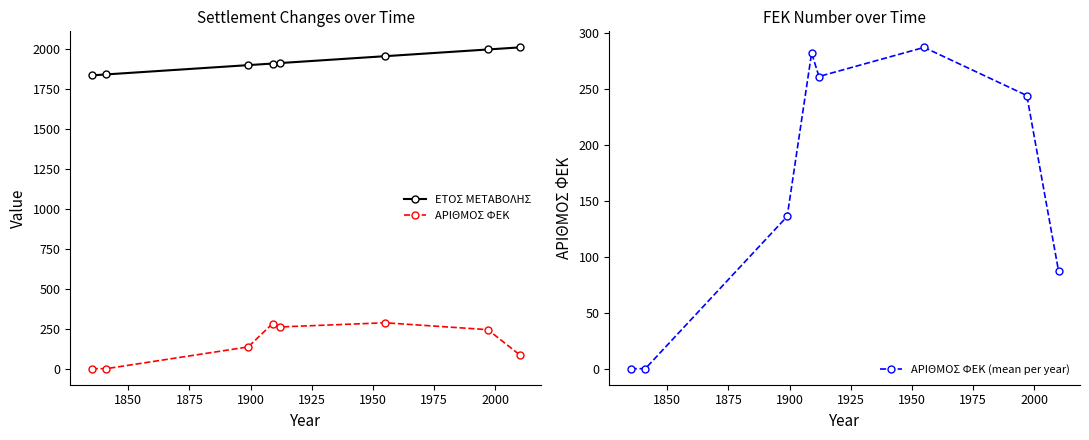

How many lines are shown in the chart?

3